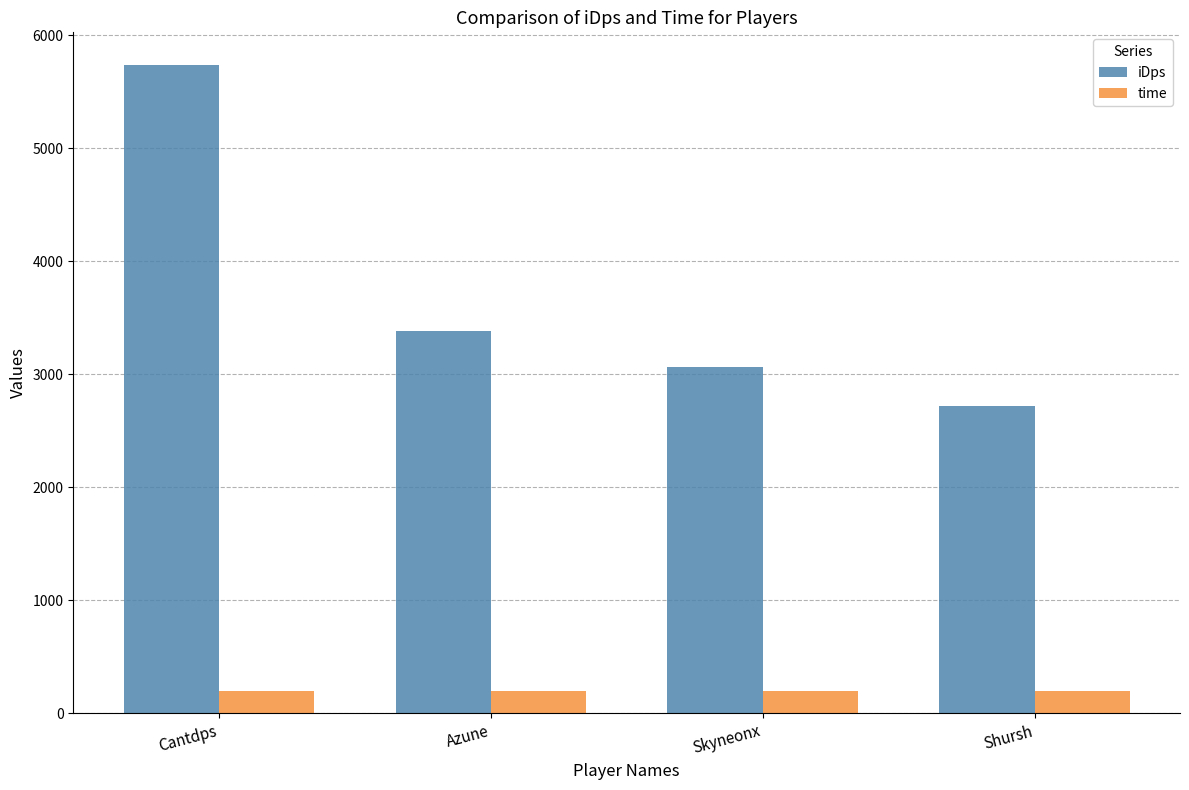

Which series has the largest total across all categories?

iDps